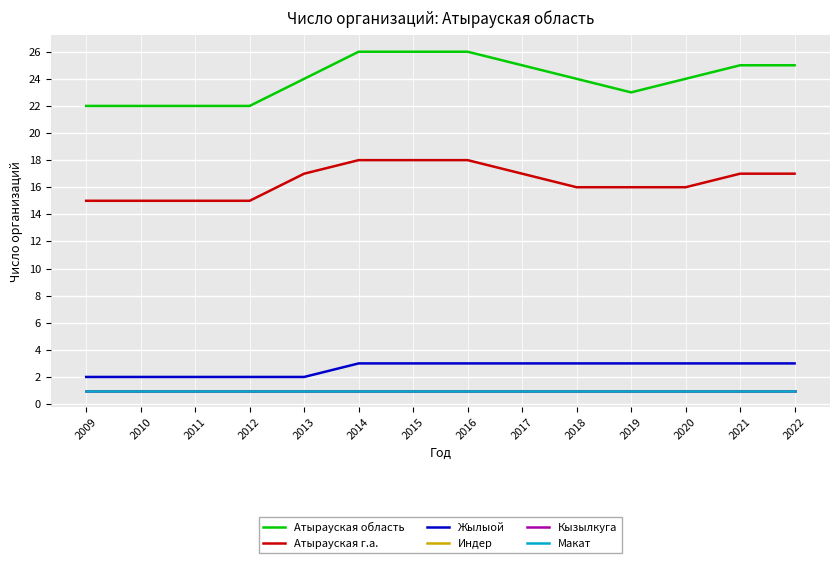

Rank the series at 2012 from highest to lowest value.

Атырауская область, Атырауская г.а., Жылыой, Индер, Кызылкуга, Макат